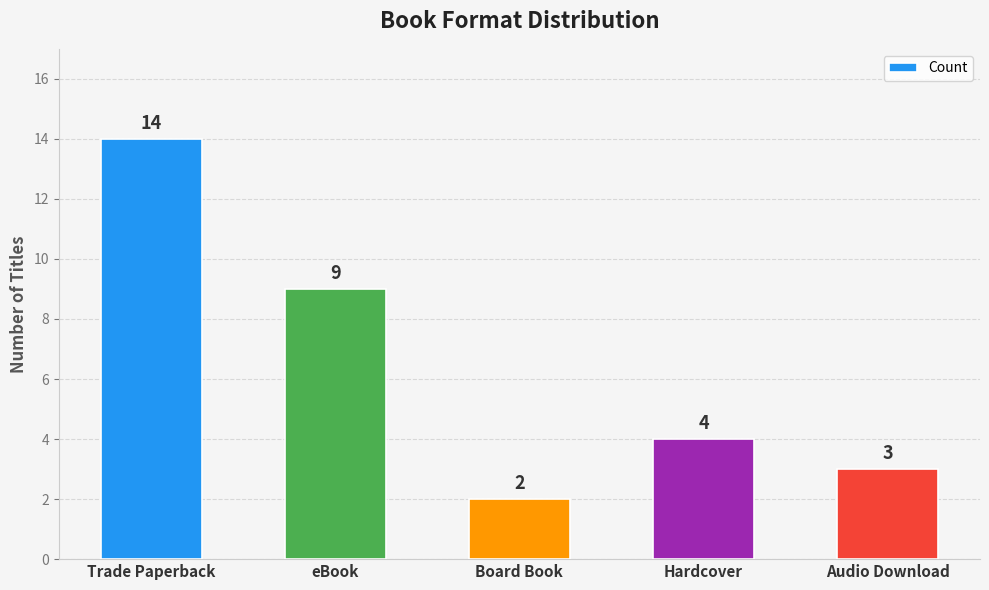

Does the chart contain any negative values?

No